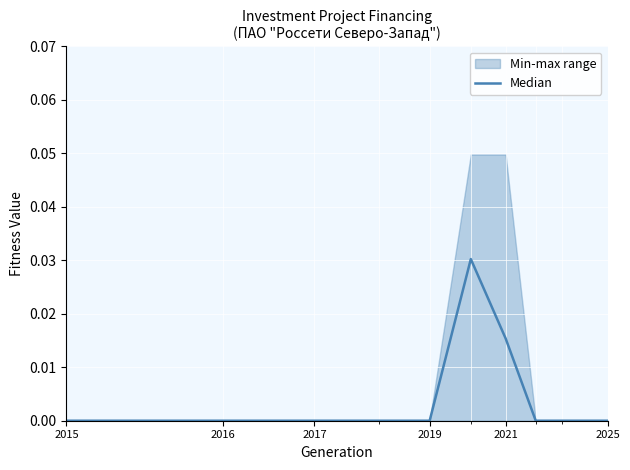

Between 2025 and 10, which is larger?

2025